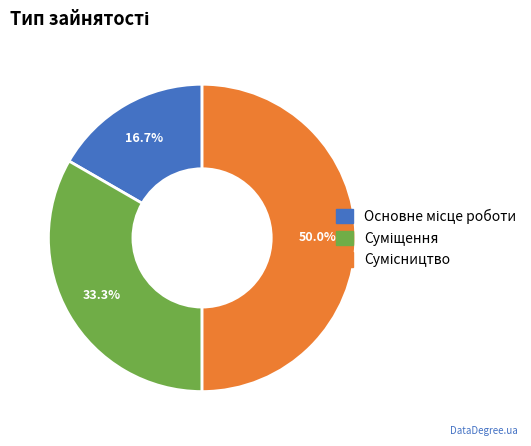

To the nearest percent, what is the average slice percentage?

33%